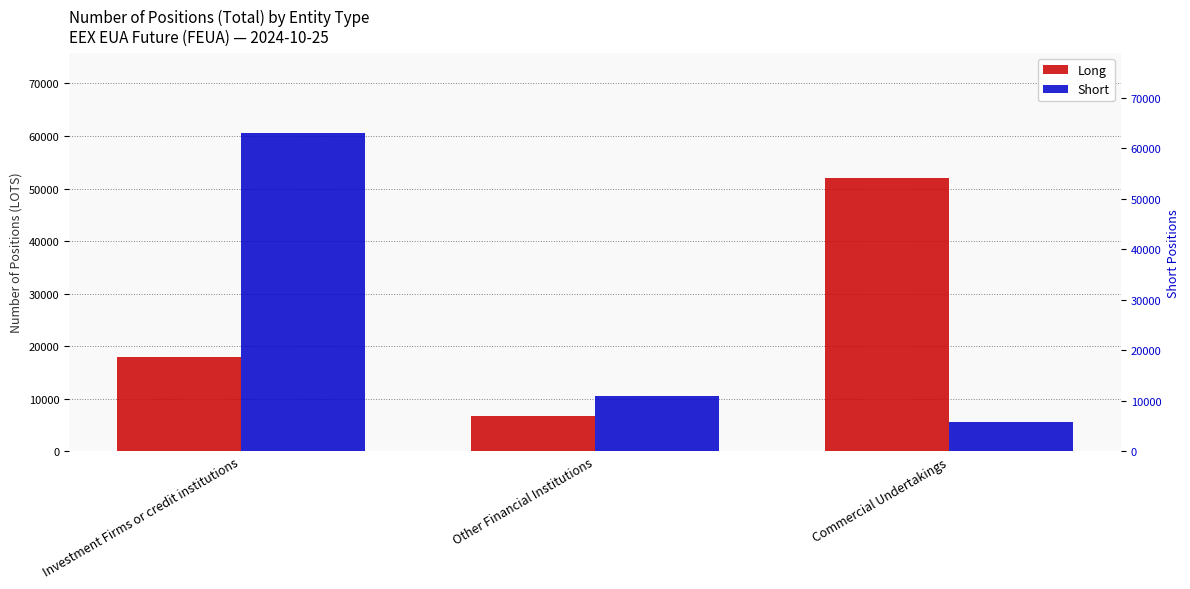

What is the spread (max minus min) of values at Commercial Undertakings?

46407